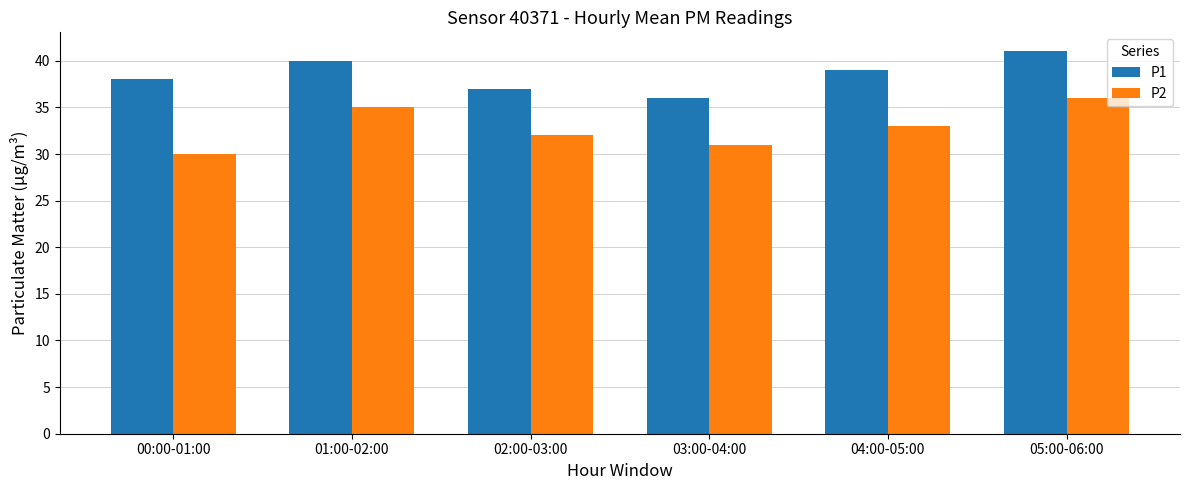

What is the sum of the P1 values at 03:00-04:00 and 04:00-05:00?

75